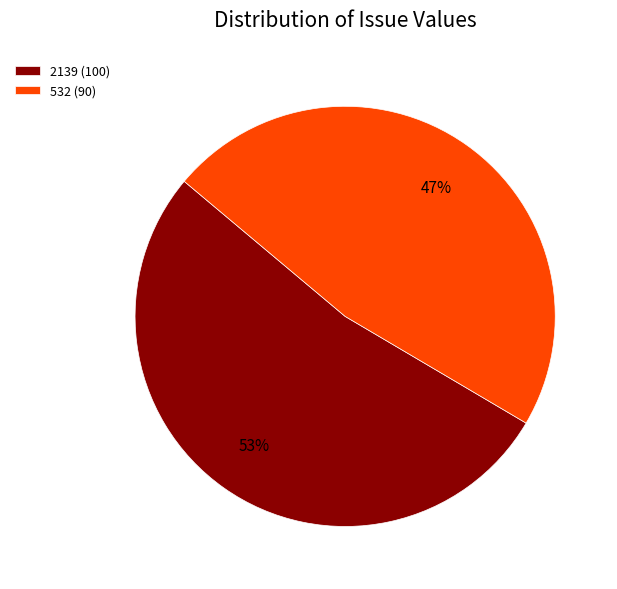

What percentage is the 2139 (100) slice, to the nearest percent?

53%